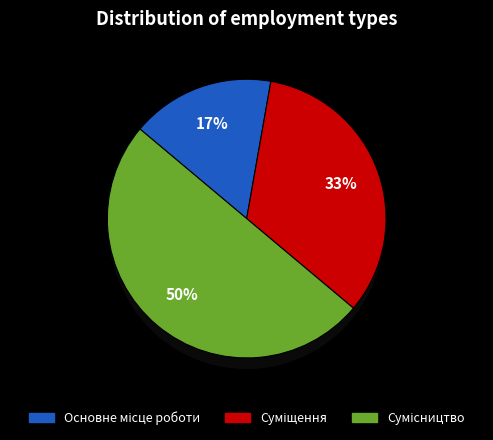

How many segments does this pie chart have?

3